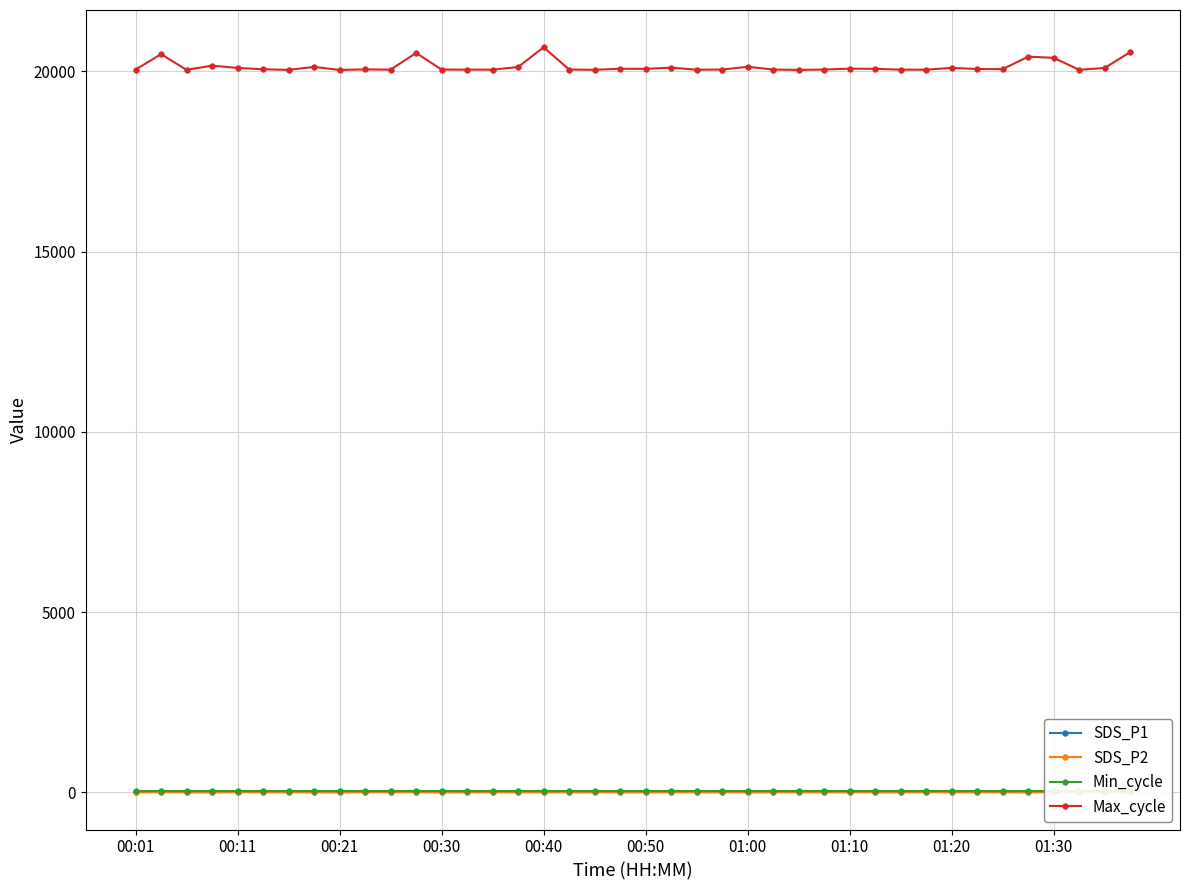

What is the difference between the maximum and minimum values in the SDS_P2 series?

1.6